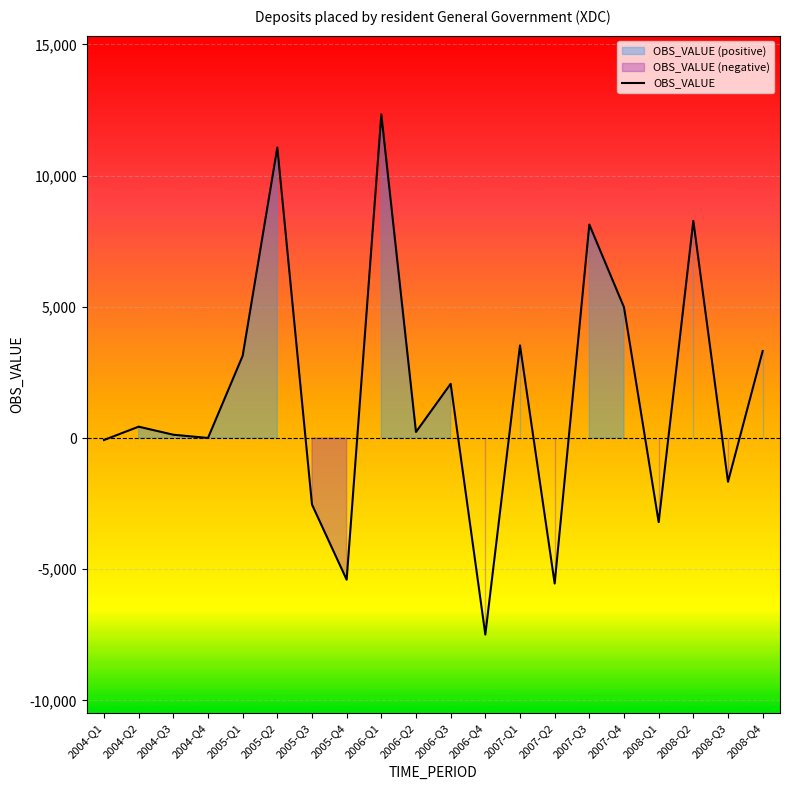

What is the difference between the values at 2008-Q2 and 2007-Q3?

142